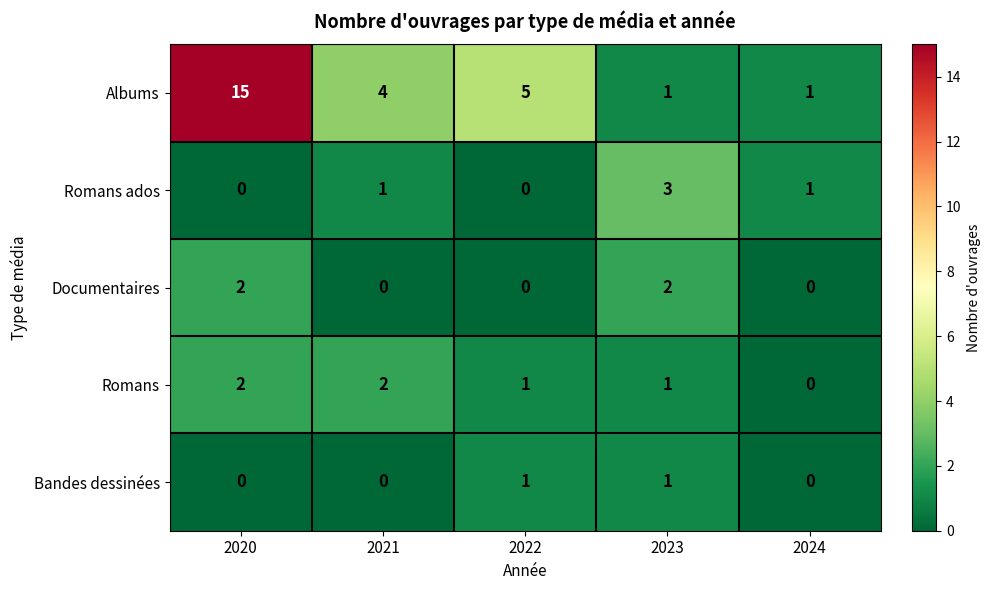

What is the difference between the maximum and minimum values in the Romans ados series?

3